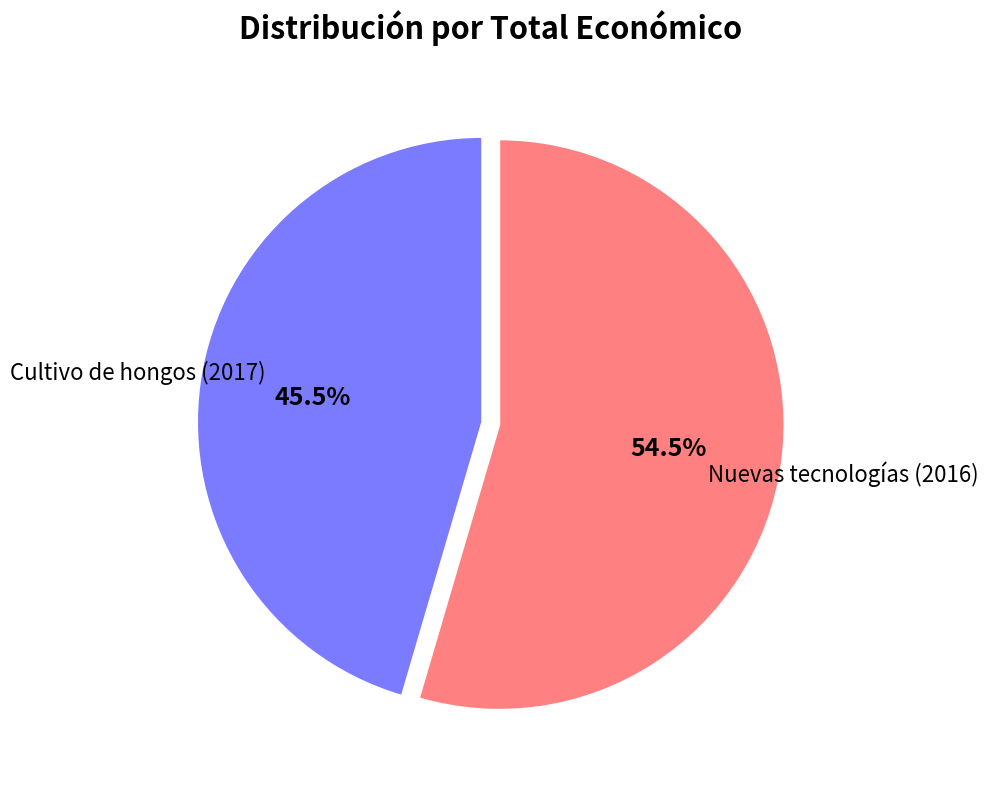

Does Nuevas tecnologías (2016) account for over 50% of the chart?

Yes